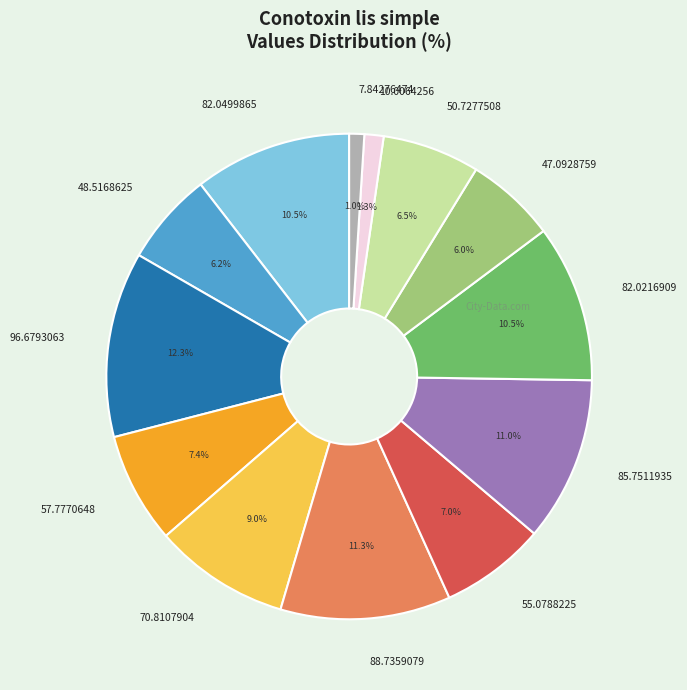

The 88.7359079 slice represents 11% of the pie. True or false?

True